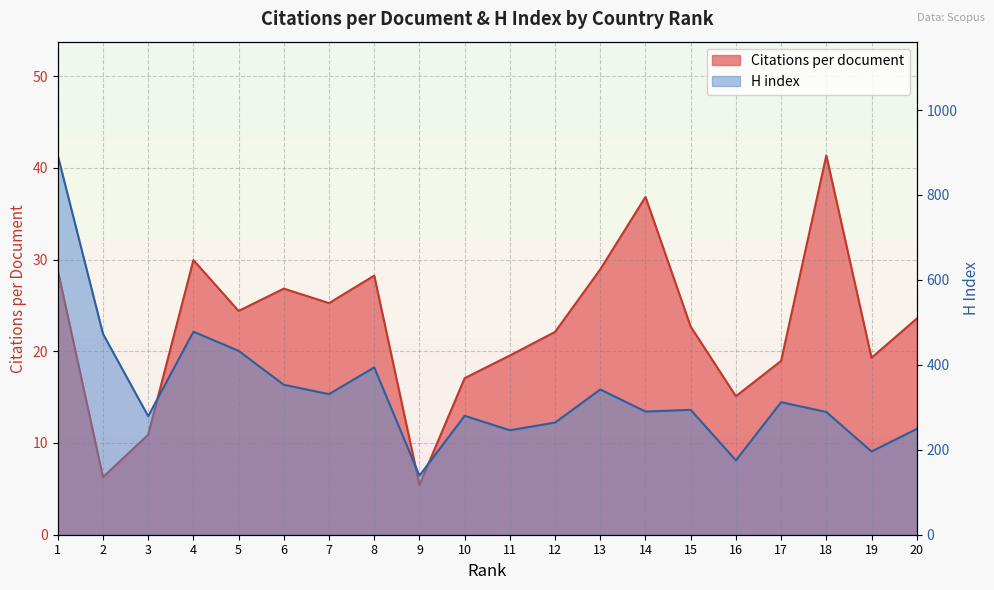

Is the value of Citations per document at 4 greater than the value of H index at 6?

No